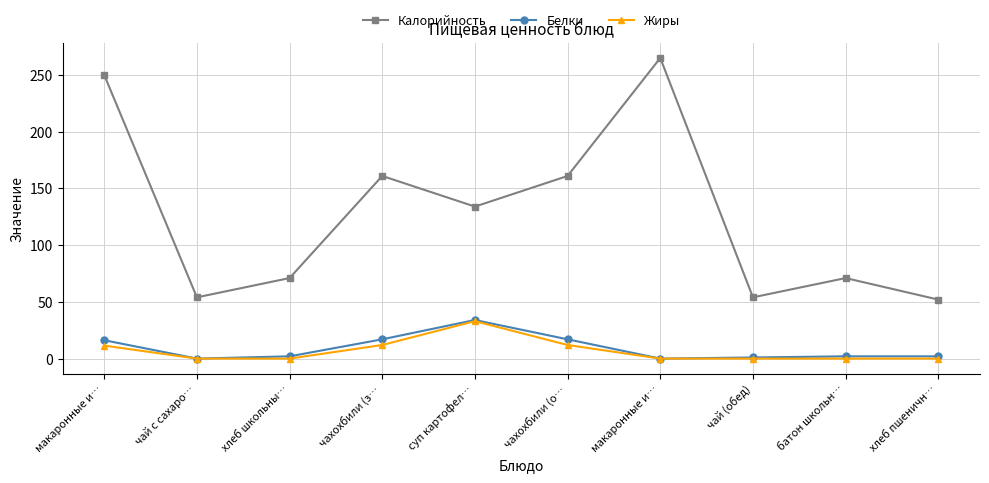

What is the label of the 1st point from the right?

хлеб пшеничн…